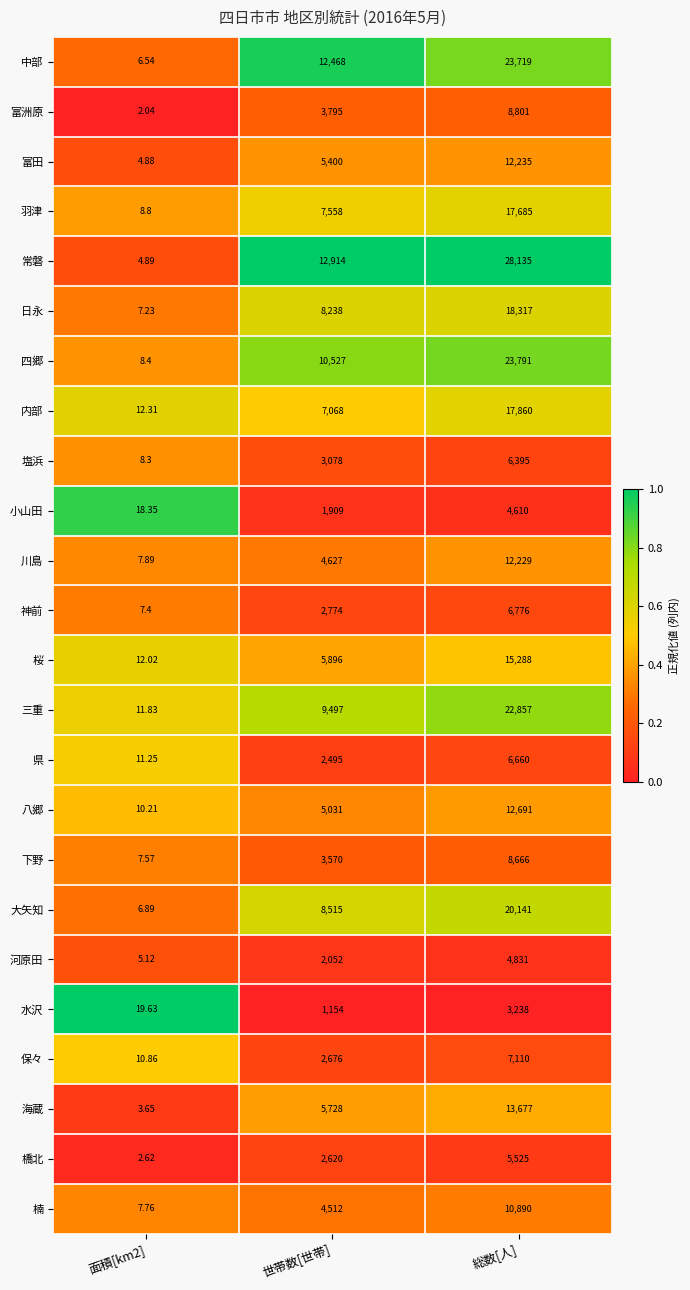

Rank the series by their maximum value, from lowest to highest.

水沢, 小山田, 河原田, 橋北, 塩浜, 県, 神前, 保々, 下野, 富洲原, 楠, 川島, 富田, 八郷, 海蔵, 桜, 羽津, 内部, 日永, 大矢知, 三重, 中部, 四郷, 常磐